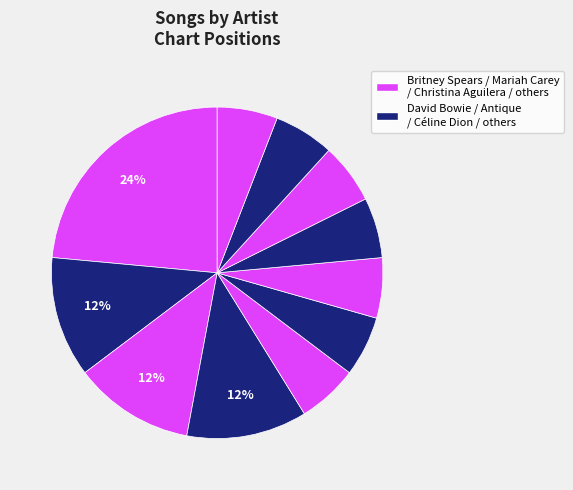

How many slices are in this pie chart?

11